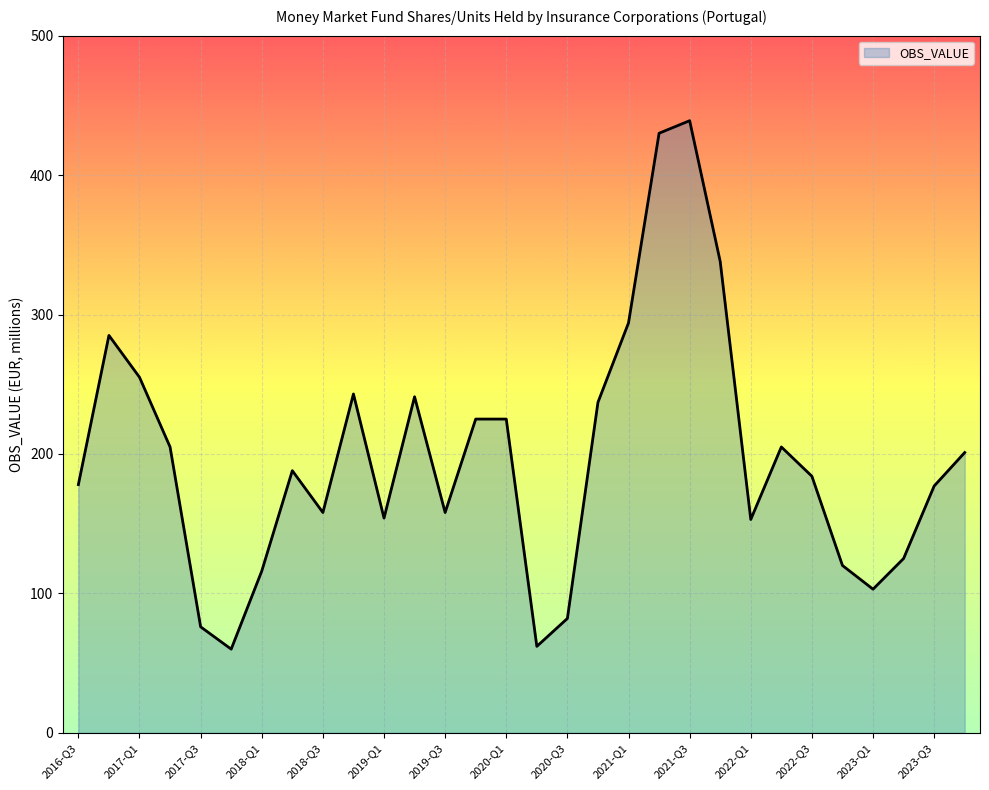

What is the smallest value displayed?

60